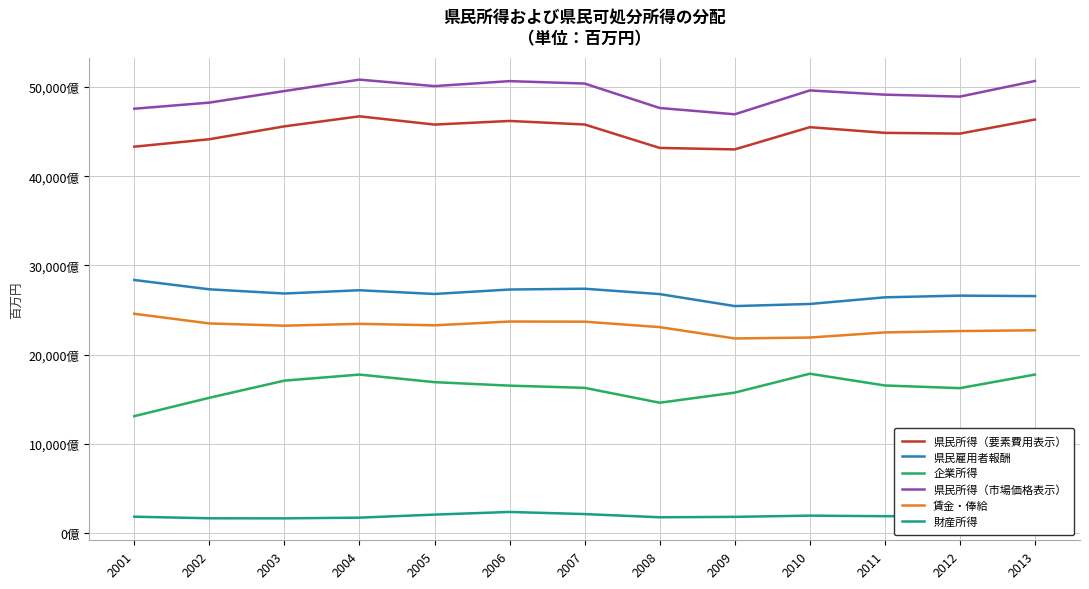

Does the chart have visible grid lines?

Yes